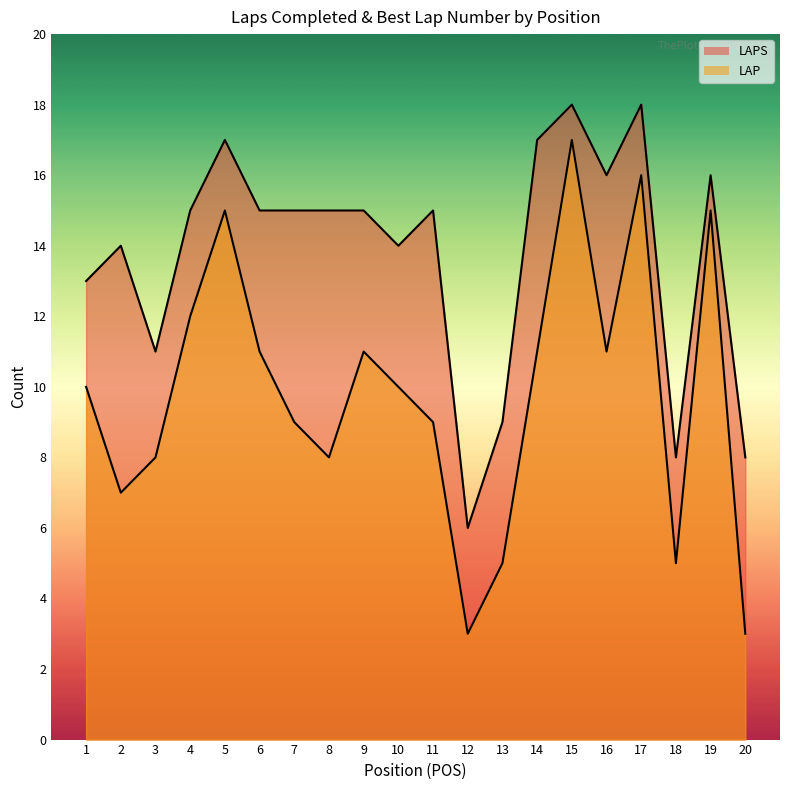

Which category has the lowest value in the LAPS series?

12